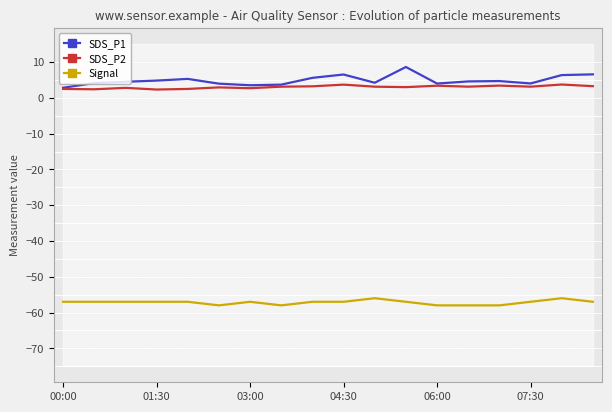

What is the highest value of the Signal series?

-56.0